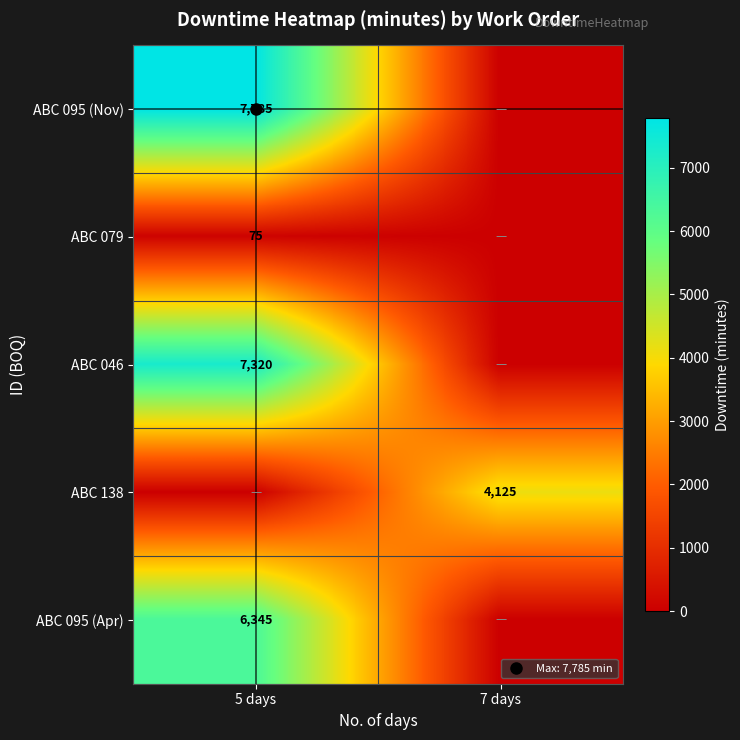

Rank the categories by ABC 138 value from lowest to highest.

5 days, 7 days